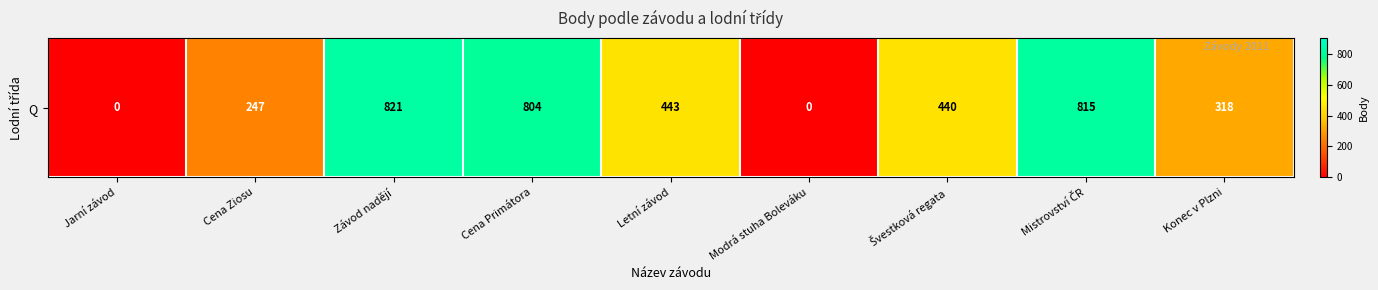

What is the difference between the values at Letní závod and Cena Primátora?

361